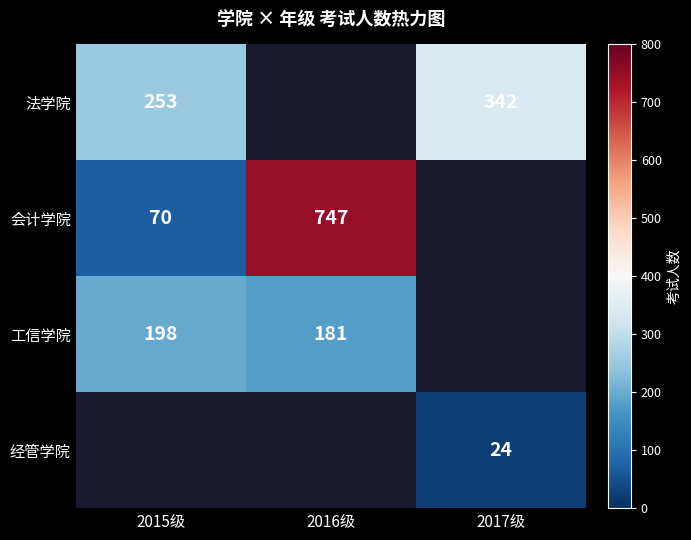

The value of 工信学院 at 2016级 is 181. True or false?

True